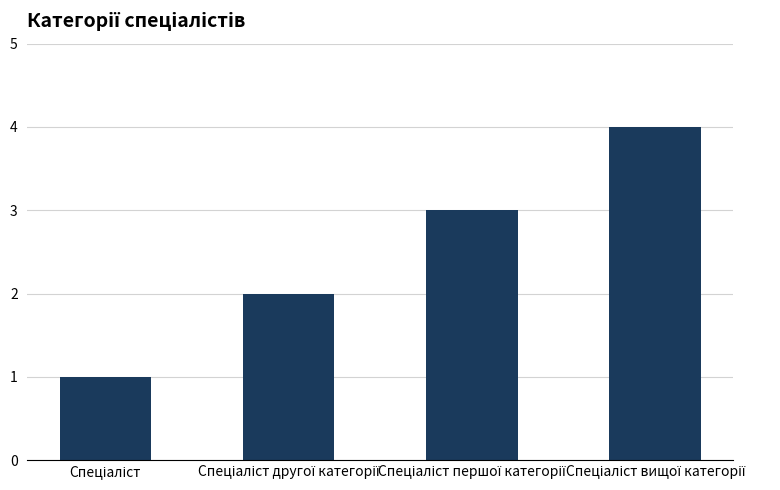

Does the chart contain any negative values?

No